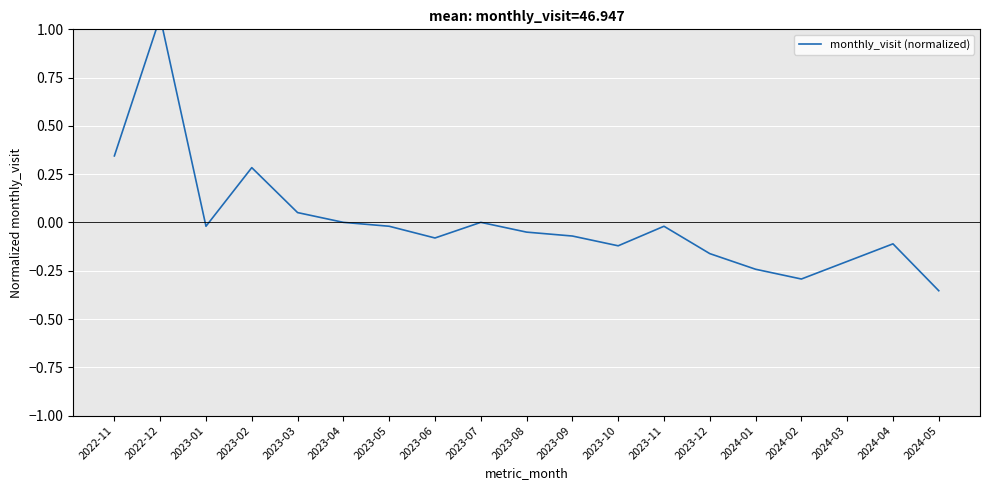

What is the minimum value shown in the chart?

-0.4